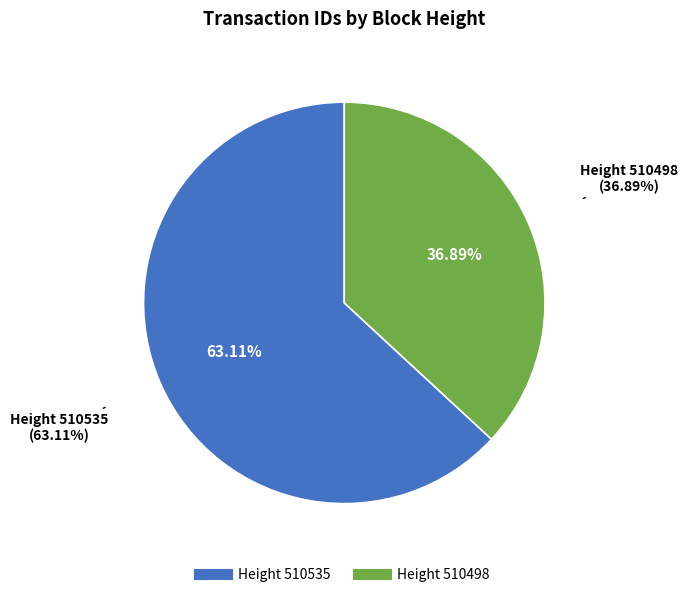

To the nearest percent, what percentage of the pie is 510498?

37%